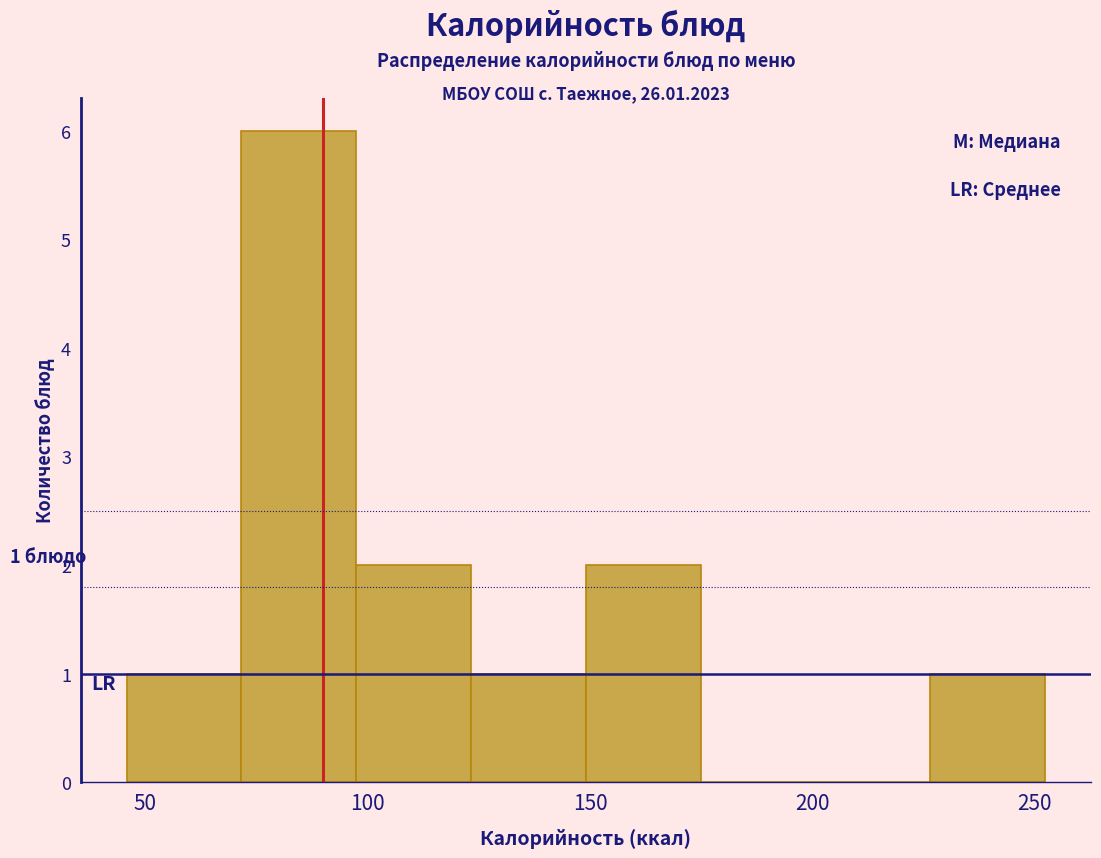

Over which range of the x-axis is the bar tallest?

70 to 95